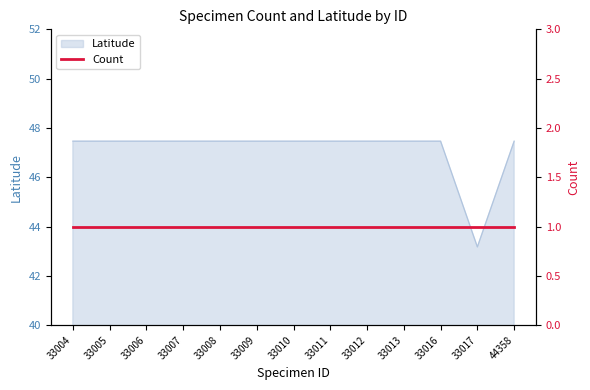

The value at 33009 is 18.4. True or false?

False